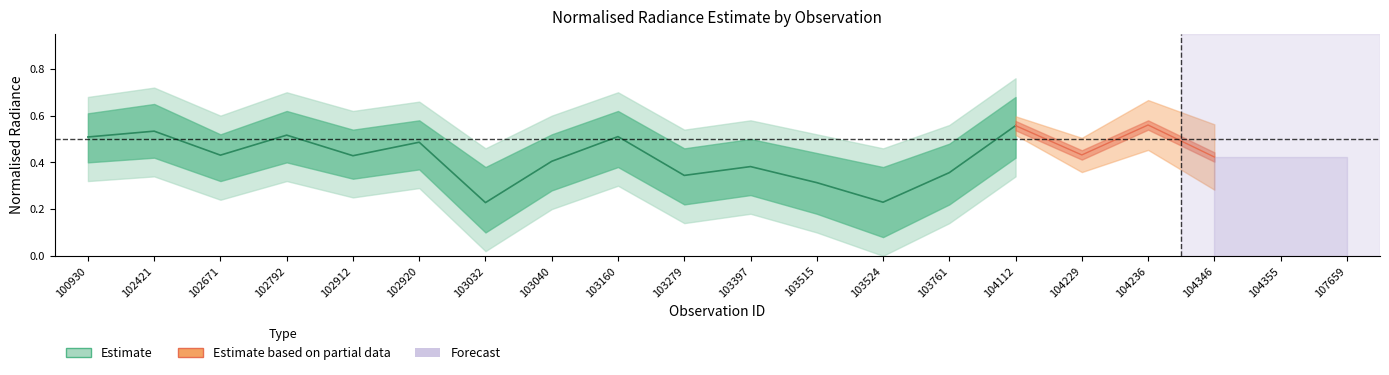

How many lines are shown in the chart?

3